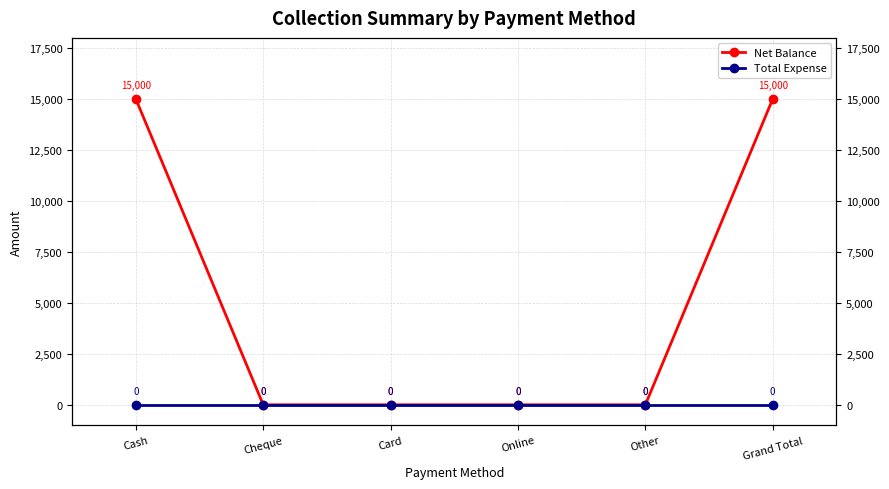

Between Other and Grand Total, which series saw the biggest shift?

Net Balance